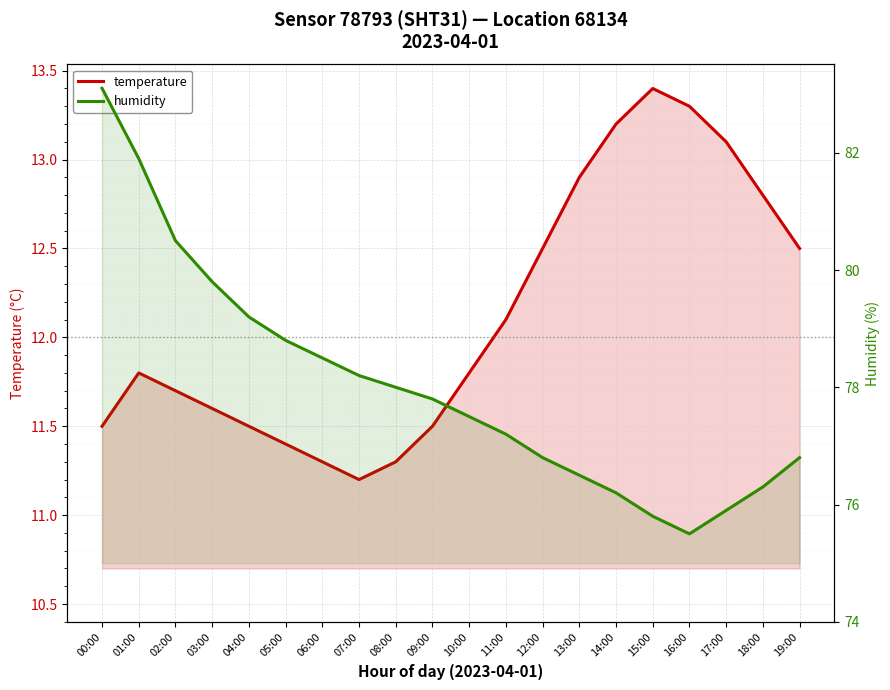

What is the label of the 13th point from the right?

07:00